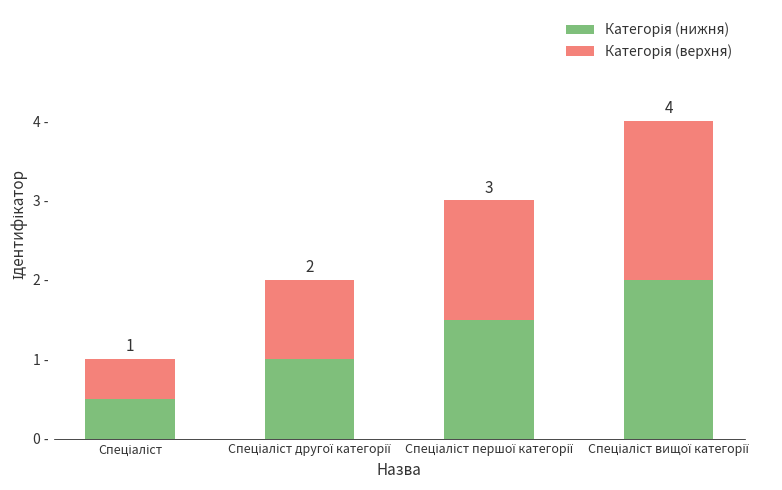

Does the chart contain stacked bars?

Yes